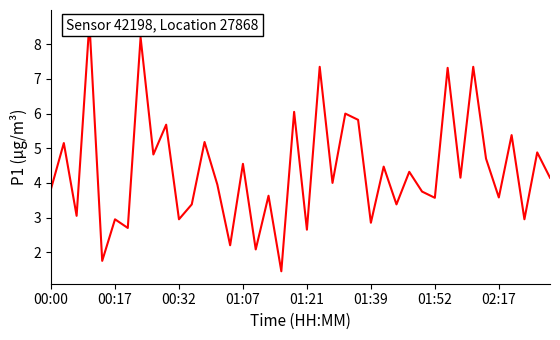

Between 11 and 30, which is larger?

30